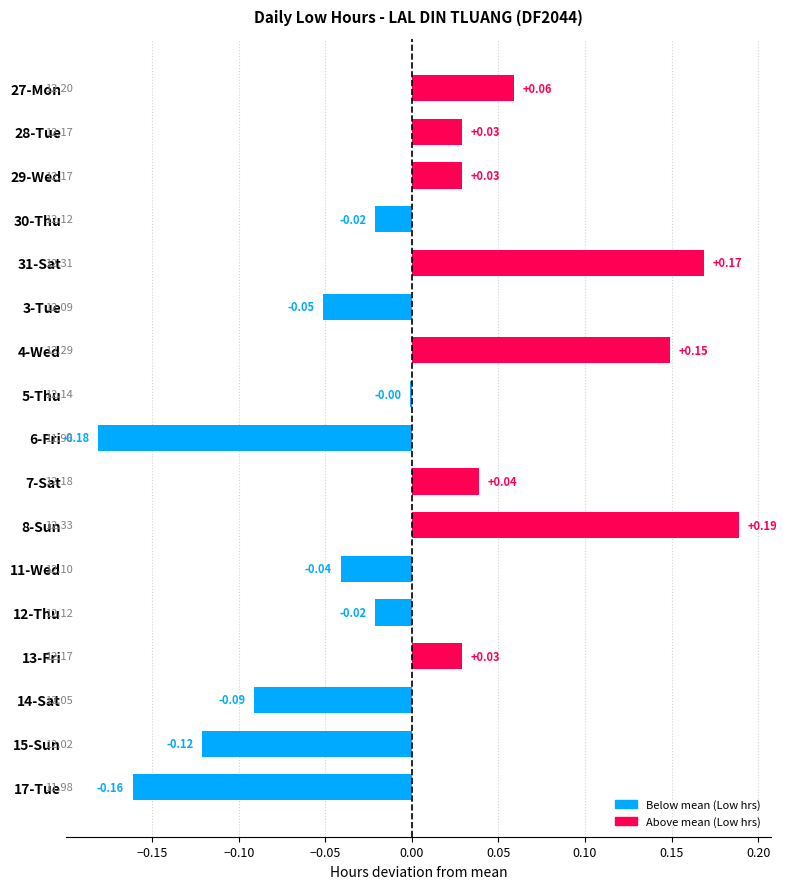

What is the change in value from 30-Thu to 8-Sun?

+0.2